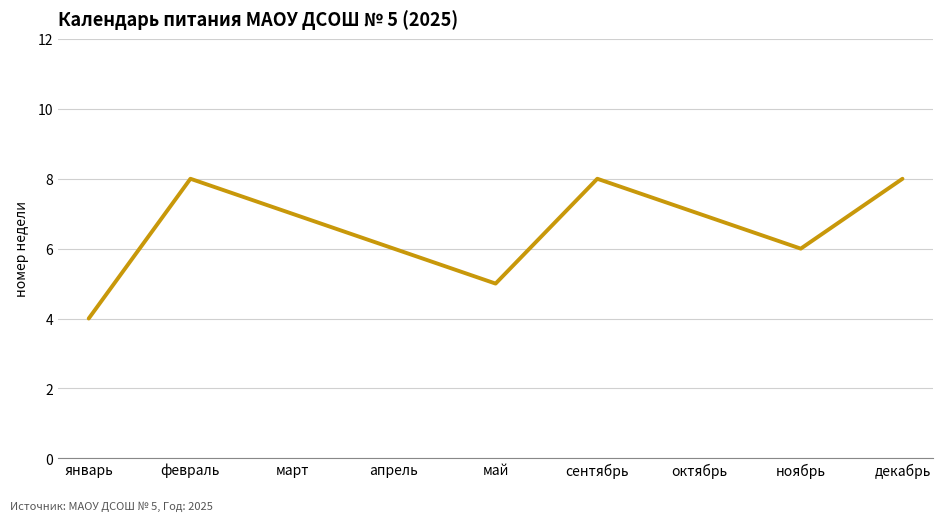

What is the maximum value shown in the chart?

8